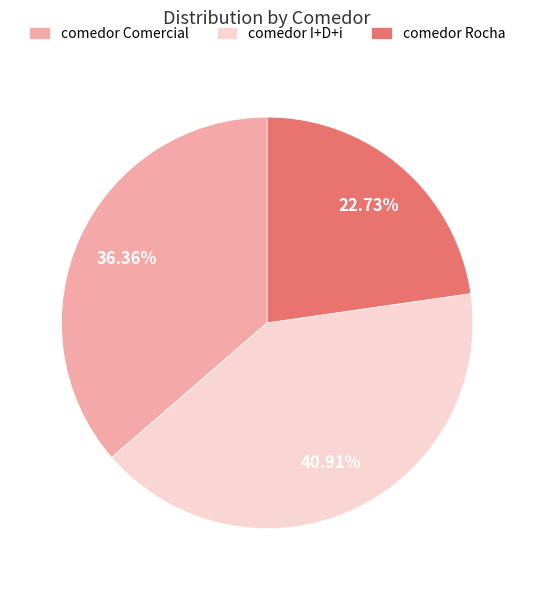

Which category has the biggest portion of the pie?

comedor I+D+i